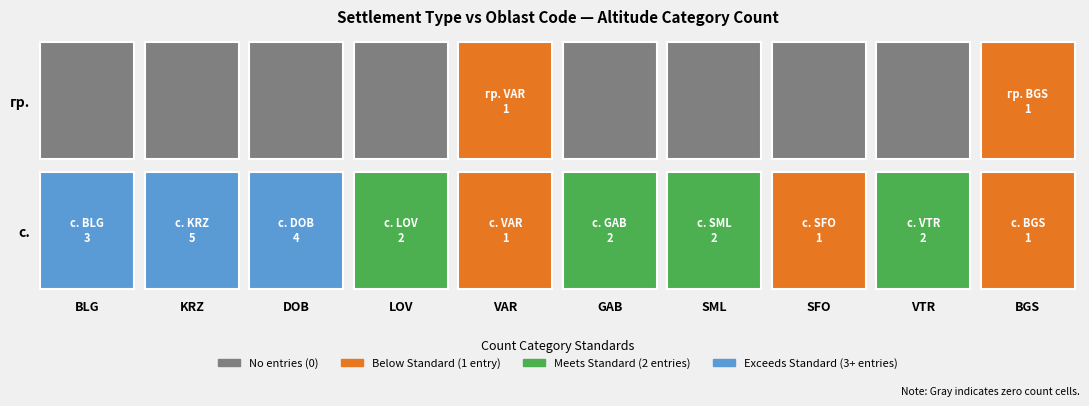

What is the difference between the second highest and second lowest values in the VTR series?

2